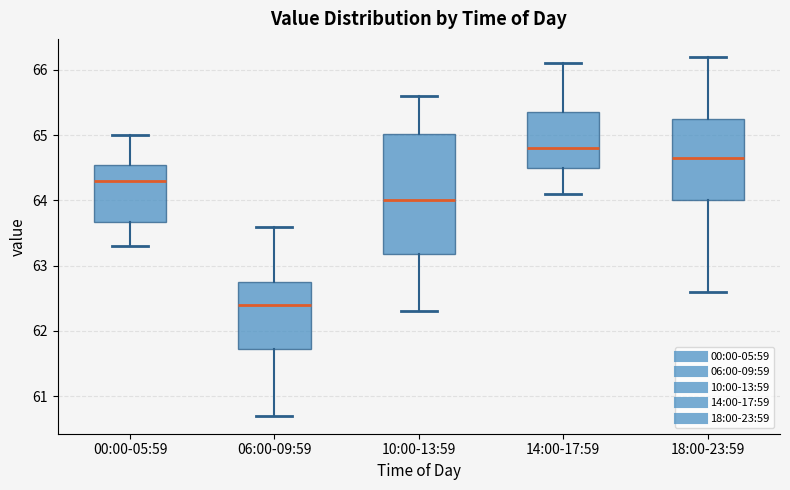

Reading left to right, transcribe this box plot: for each box, give where its median line is, the range the box spans, and where its two whiskers end, as read against the y-axis. The values are not printed on the chart, so give them approximately, as read against the axis.

00:00-05:59: median 64.3, box 63.7 to 64.6, whiskers 63.3 to 65.0
06:00-09:59: median 62.4, box 61.7 to 62.8, whiskers 60.7 to 63.6
10:00-13:59: median 64.0, box 63.2 to 65.0, whiskers 62.3 to 65.6
14:00-17:59: median 64.8, box 64.5 to 65.4, whiskers 64.1 to 66.1
18:00-23:59: median 64.7, box 64.0 to 65.3, whiskers 62.6 to 66.2